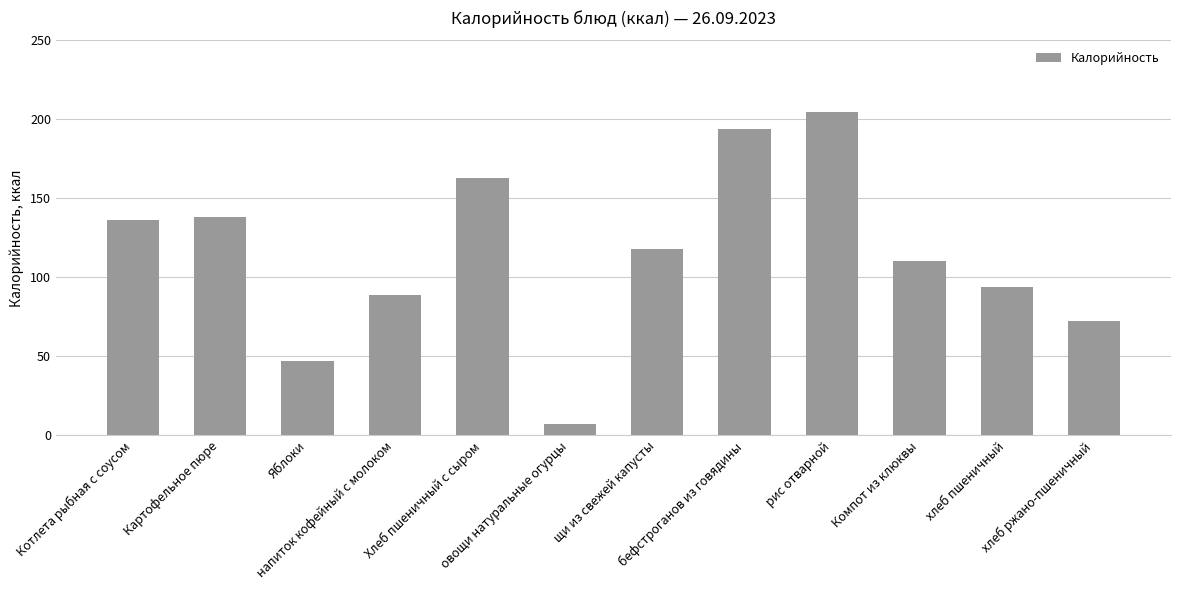

What is the label of the 12th bar from the right?

Котлета рыбная с соусом